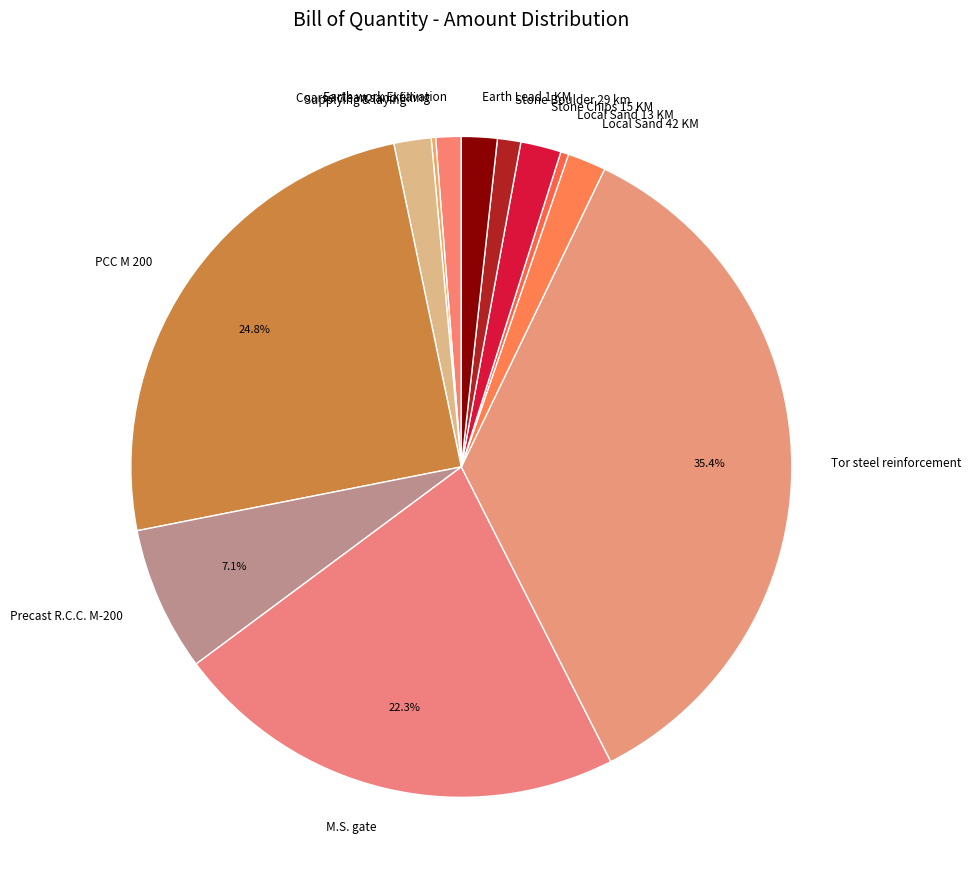

Is the sum of Stone Boulder 29 km and Precast R.C.C. M-200 greater than half?

No